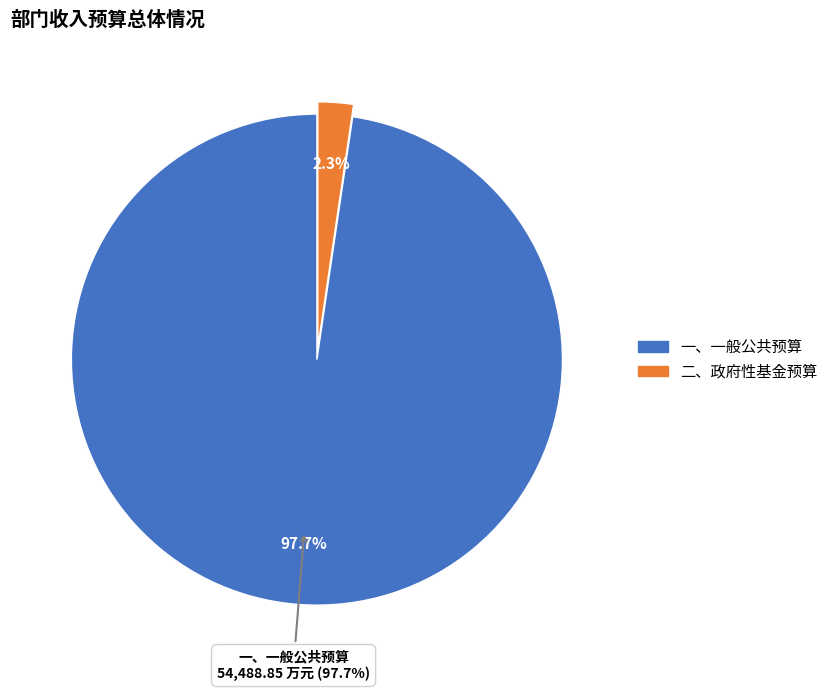

Is it true that 七、附属单位上缴收入 is 1% of the pie?

False